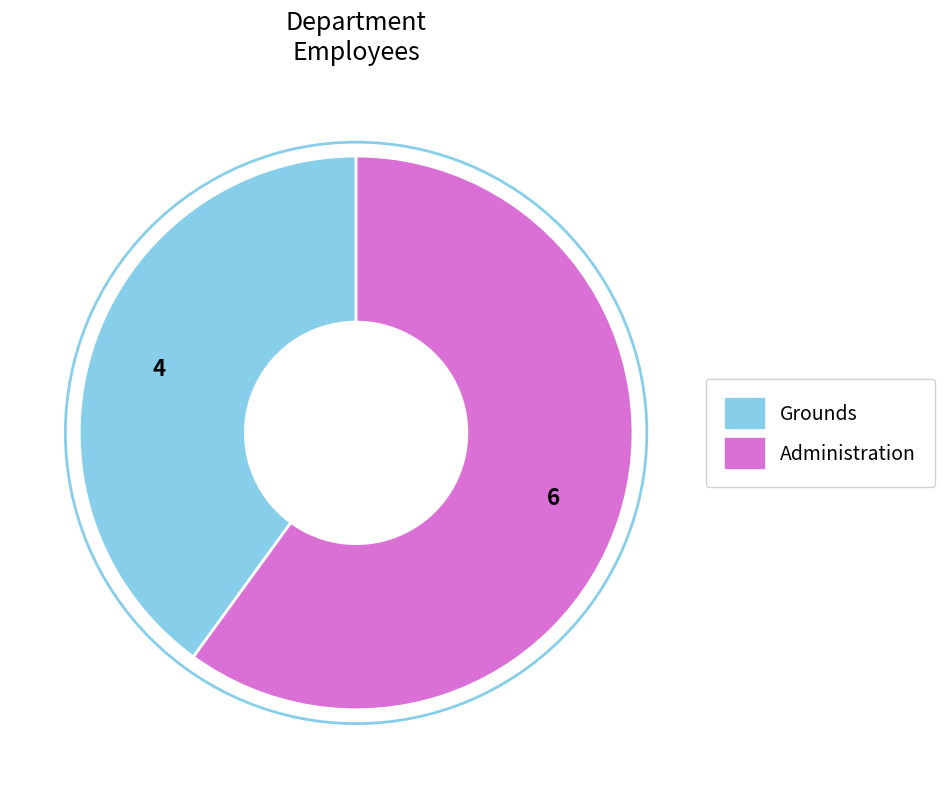

Which has a higher value, Administration or Grounds?

Administration